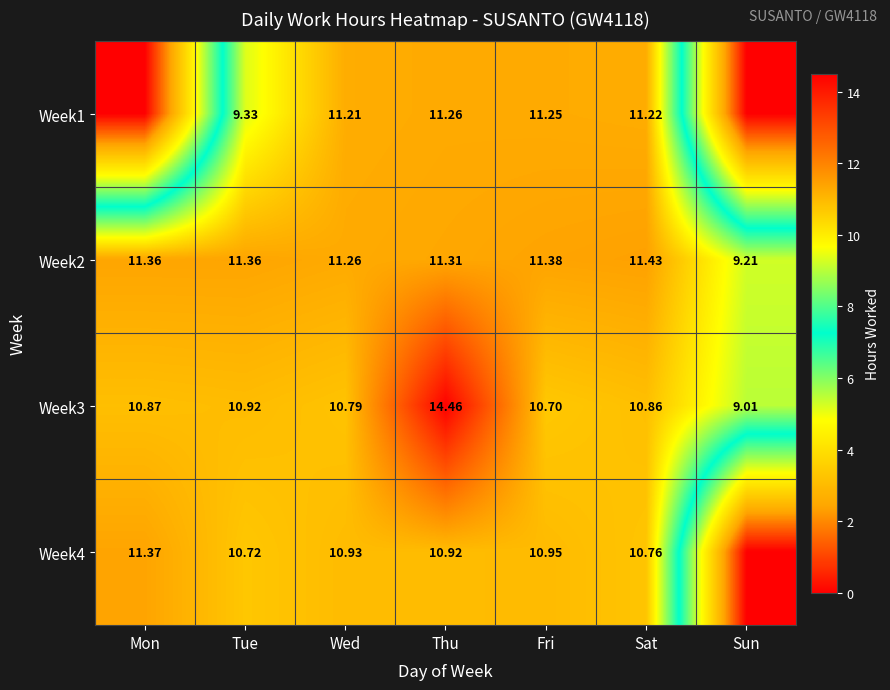

At which label is Week2 closest to 10?

Sun